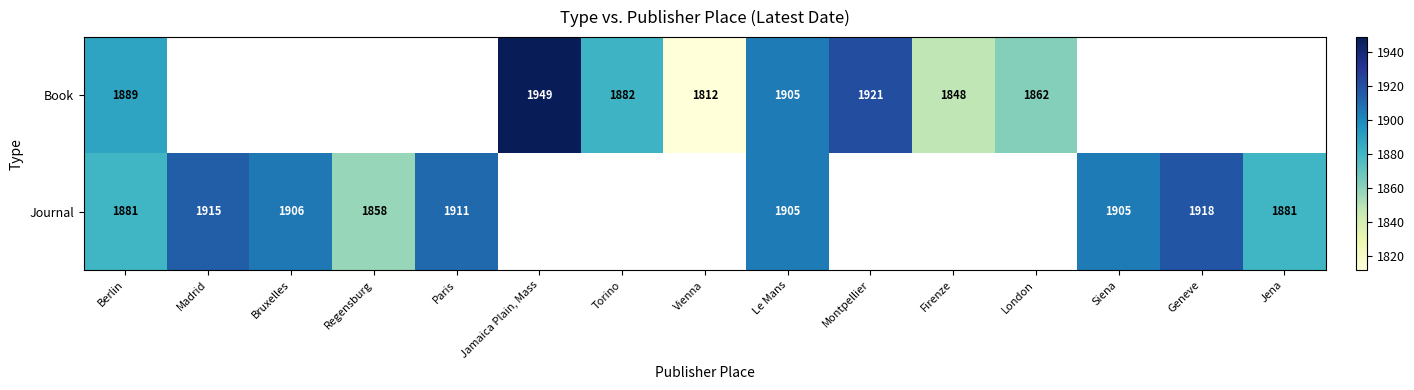

What is the sum of the Book values at Vienna and Montpellier?

3733